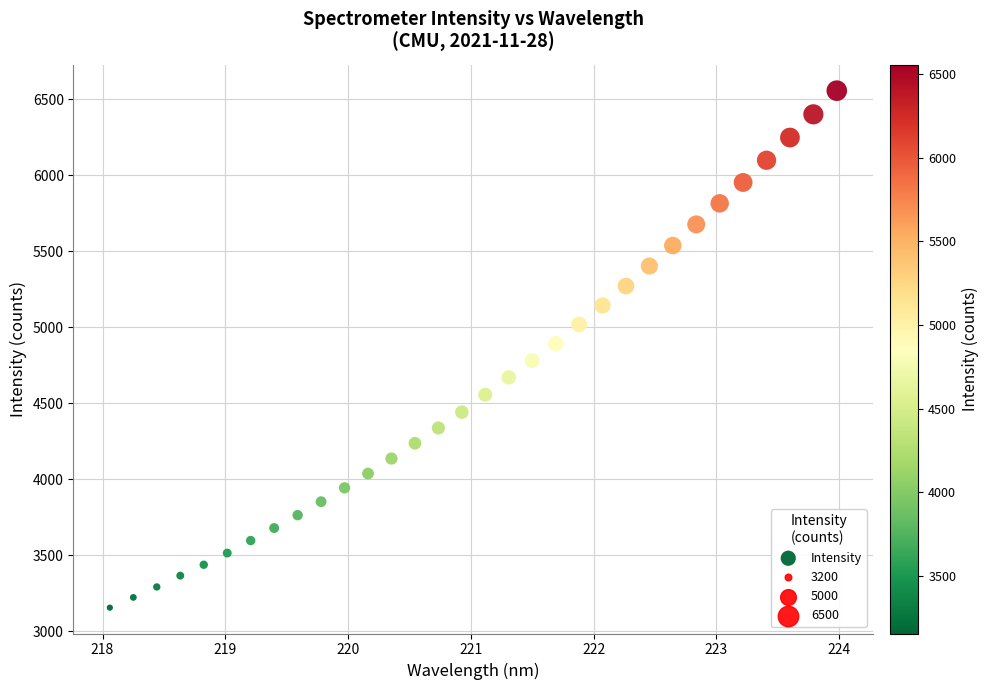

What is the range of Y values (max minus min)?

3403.0